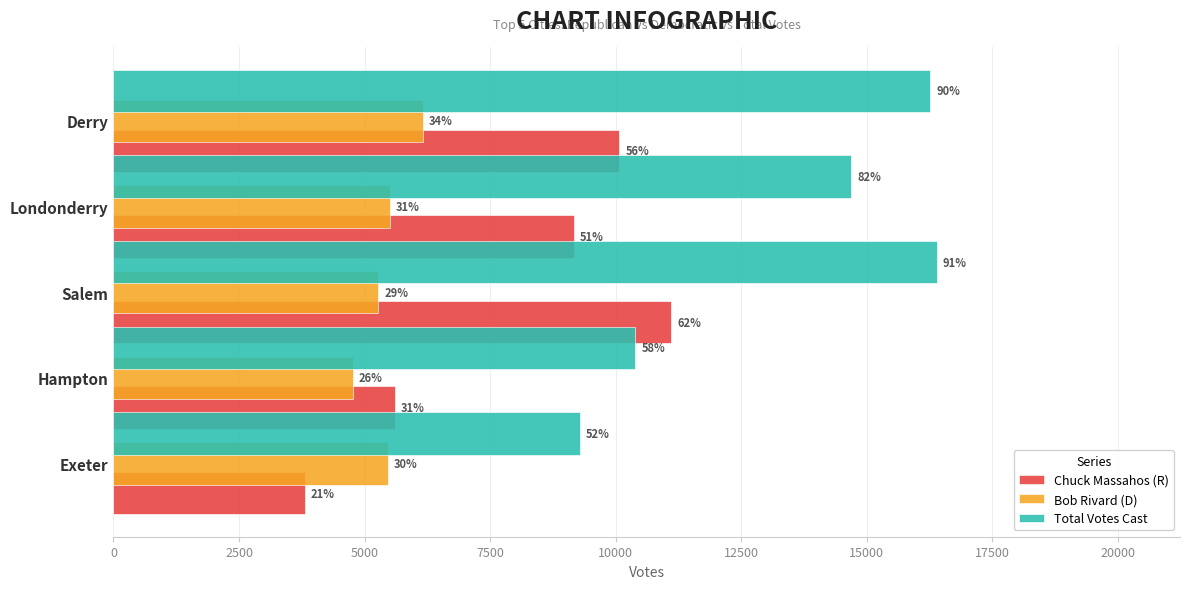

What are all the series names shown in the legend?

Chuck Massahos (R), Bob Rivard (D), Total Votes Cast